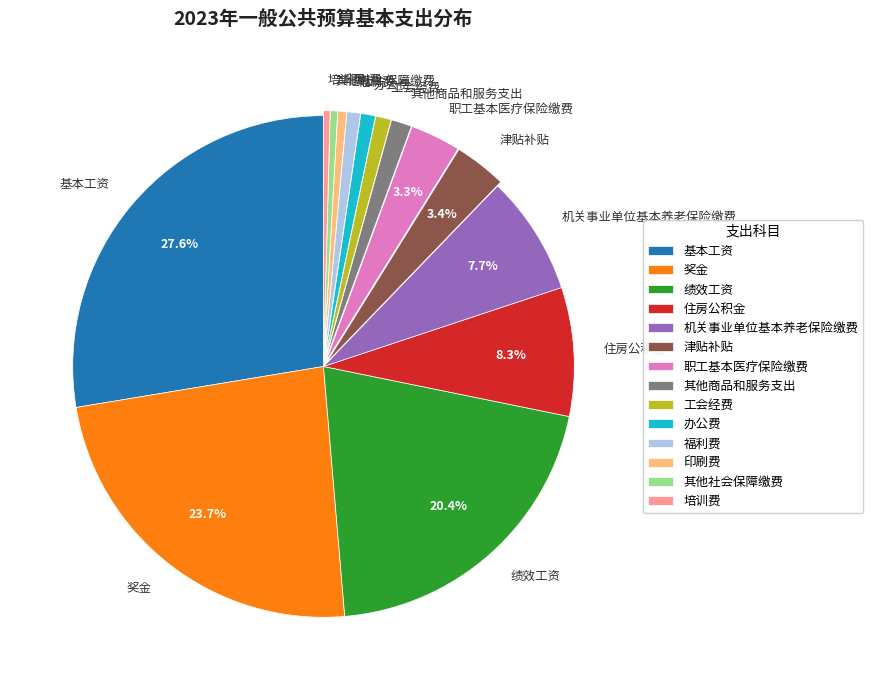

Which slice is the largest?

基本工资